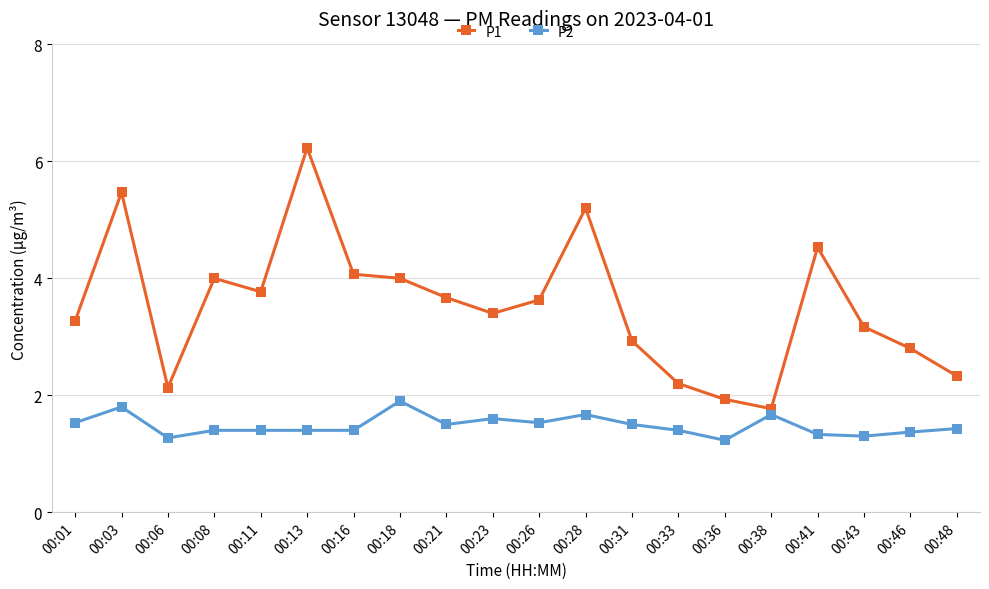

True or false: P2 and P1 cross at least once.

False